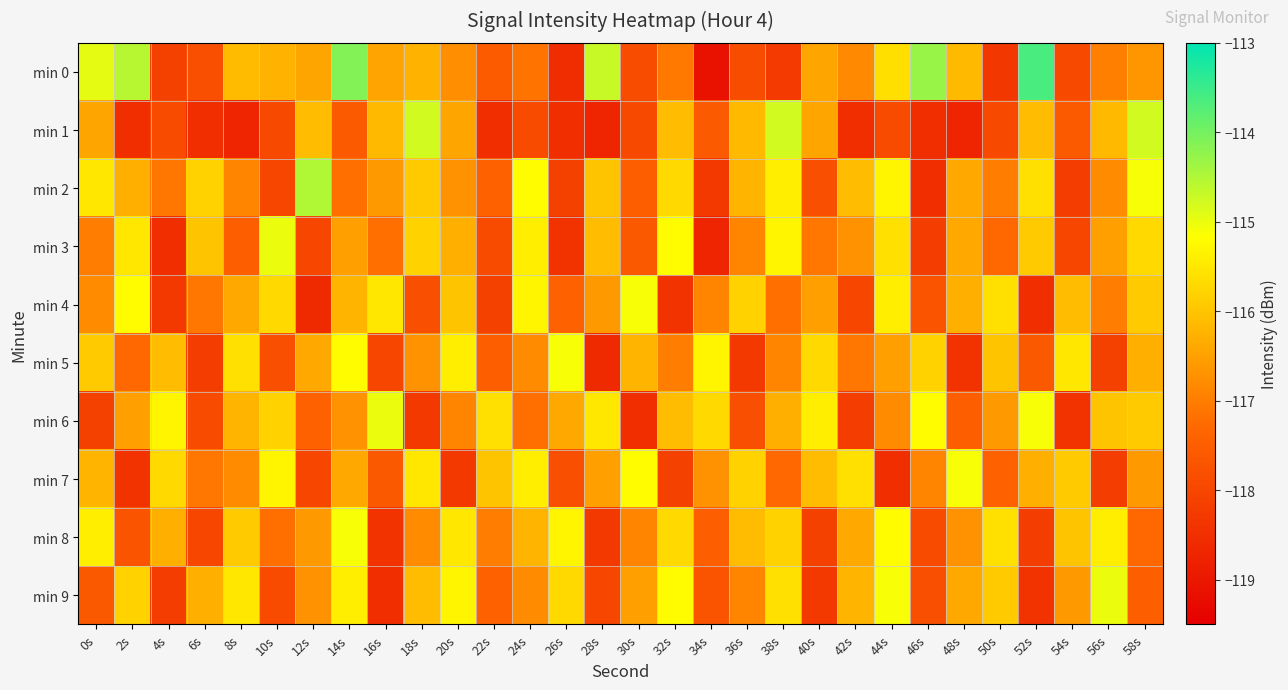

Reading left to right, what are all the values shown in this chart?

min 0: 0s=-114.9	2s=-114.6	4s=-118.1	6s=-117.8	8s=-116.1	10s=-116.2	12s=-116.4	14s=-114.1	16s=-116.4	18s=-116.2	20s=-116.8	22s=-117.6	24s=-117.1	26s=-118.5	28s=-114.7	30s=-117.9	32s=-117.1	34s=-119.1	36s=-117.8	38s=-118.2	40s=-116.4	42s=-116.8	44s=-115.6	46s=-114.3	48s=-116.1	50s=-118.3	52s=-113.6	54s=-117.9	56s=-117.0	58s=-116.7
min 1: 0s=-116.4	2s=-118.5	4s=-117.9	6s=-118.5	8s=-118.7	10s=-117.9	12s=-116.1	14s=-117.6	16s=-116.1	18s=-114.8	20s=-116.4	22s=-118.5	24s=-117.9	26s=-118.5	28s=-118.7	30s=-117.9	32s=-116.1	34s=-117.6	36s=-116.1	38s=-114.8	40s=-116.4	42s=-118.5	44s=-117.9	46s=-118.5	48s=-118.7	50s=-117.9	52s=-116.1	54s=-117.6	56s=-116.1	58s=-114.8
min 2: 0s=-115.5	2s=-116.3	4s=-117.1	6s=-115.8	8s=-116.9	10s=-118.0	12s=-114.5	14s=-117.2	16s=-116.6	18s=-115.9	20s=-116.7	22s=-117.4	24s=-115.2	26s=-118.1	28s=-116.0	30s=-117.5	32s=-115.7	34s=-118.3	36s=-116.2	38s=-115.4	40s=-117.8	42s=-116.1	44s=-115.3	46s=-118.5	48s=-116.4	50s=-117.0	52s=-115.6	54s=-118.2	56s=-116.8	58s=-115.1
min 3: 0s=-117.0	2s=-115.5	4s=-118.5	6s=-116.0	8s=-117.5	10s=-115.0	12s=-118.0	14s=-116.5	16s=-117.2	18s=-115.8	20s=-116.3	22s=-117.9	24s=-115.4	26s=-118.4	28s=-116.1	30s=-117.6	32s=-115.2	34s=-118.7	36s=-116.9	38s=-115.3	40s=-117.1	42s=-116.7	44s=-115.6	46s=-118.2	48s=-116.4	50s=-117.3	52s=-115.9	54s=-118.0	56s=-116.5	58s=-115.7
min 4: 0s=-116.8	2s=-115.2	4s=-118.3	6s=-117.1	8s=-116.4	10s=-115.7	12s=-118.6	14s=-116.2	16s=-115.5	18s=-117.8	20s=-116.0	22s=-118.1	24s=-115.3	26s=-117.4	28s=-116.6	30s=-115.1	32s=-118.4	34s=-116.9	36s=-115.8	38s=-117.2	40s=-116.5	42s=-118.0	44s=-115.4	46s=-117.7	48s=-116.3	50s=-115.6	52s=-118.5	54s=-116.1	56s=-117.0	58s=-115.9
min 5: 0s=-115.9	2s=-117.3	4s=-116.1	6s=-118.2	8s=-115.6	10s=-117.8	12s=-116.4	14s=-115.2	16s=-118.0	18s=-116.7	20s=-115.4	22s=-117.5	24s=-116.8	26s=-115.1	28s=-118.6	30s=-116.2	32s=-117.0	34s=-115.3	36s=-118.3	38s=-116.9	40s=-115.7	42s=-117.1	44s=-116.5	46s=-115.8	48s=-118.4	50s=-116.0	52s=-117.6	54s=-115.5	56s=-118.1	58s=-116.3
min 6: 0s=-118.1	2s=-116.5	4s=-115.3	6s=-117.9	8s=-116.2	10s=-115.8	12s=-117.4	14s=-116.7	16s=-115.0	18s=-118.3	20s=-116.9	22s=-115.6	24s=-117.2	26s=-116.4	28s=-115.5	30s=-118.5	32s=-116.1	34s=-115.7	36s=-117.8	38s=-116.3	40s=-115.4	42s=-118.2	44s=-116.8	46s=-115.2	48s=-117.5	50s=-116.6	52s=-115.1	54s=-118.4	56s=-116.0	58s=-115.9
min 7: 0s=-116.2	2s=-118.4	4s=-115.7	6s=-117.1	8s=-116.8	10s=-115.3	12s=-118.0	14s=-116.4	16s=-117.6	18s=-115.5	20s=-118.3	22s=-116.0	24s=-115.4	26s=-117.8	28s=-116.5	30s=-115.2	32s=-118.1	34s=-116.7	36s=-115.8	38s=-117.3	40s=-116.1	42s=-115.6	44s=-118.5	46s=-116.9	48s=-115.1	50s=-117.4	52s=-116.3	54s=-115.9	56s=-118.2	58s=-116.6
min 8: 0s=-115.4	2s=-117.7	4s=-116.3	6s=-118.0	8s=-115.9	10s=-117.2	12s=-116.6	14s=-115.1	16s=-118.4	18s=-116.8	20s=-115.5	22s=-117.0	24s=-116.2	26s=-115.3	28s=-118.3	30s=-116.9	32s=-115.7	34s=-117.5	36s=-116.1	38s=-115.8	40s=-118.1	42s=-116.4	44s=-115.2	46s=-117.9	48s=-116.7	50s=-115.6	52s=-118.2	54s=-116.0	56s=-115.4	58s=-117.3
min 9: 0s=-117.6	2s=-115.8	4s=-118.2	6s=-116.3	8s=-115.5	10s=-117.9	12s=-116.7	14s=-115.4	16s=-118.5	18s=-116.1	20s=-115.3	22s=-117.4	24s=-116.8	26s=-115.7	28s=-118.0	30s=-116.5	32s=-115.2	34s=-117.7	36s=-116.9	38s=-115.6	40s=-118.3	42s=-116.2	44s=-115.1	46s=-117.8	48s=-116.4	50s=-115.9	52s=-118.4	54s=-116.6	56s=-115.0	58s=-117.5